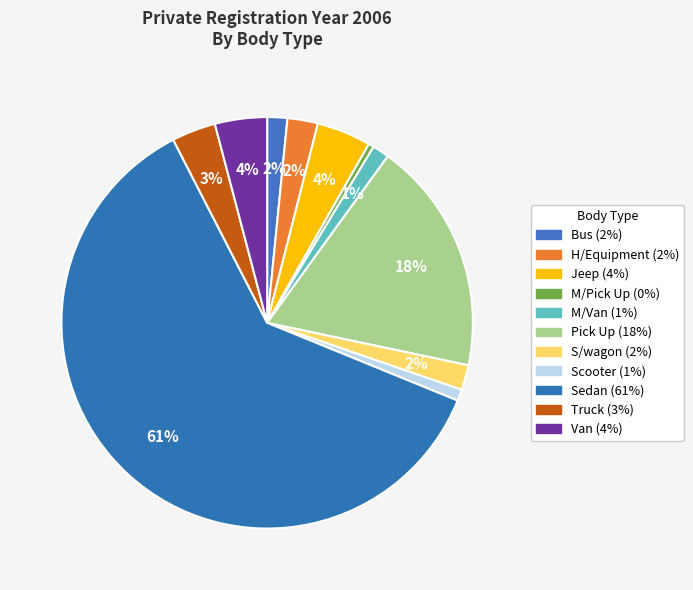

To the nearest percent, what is the difference between the M/Van and M/Pick Up slice percentages?

1%